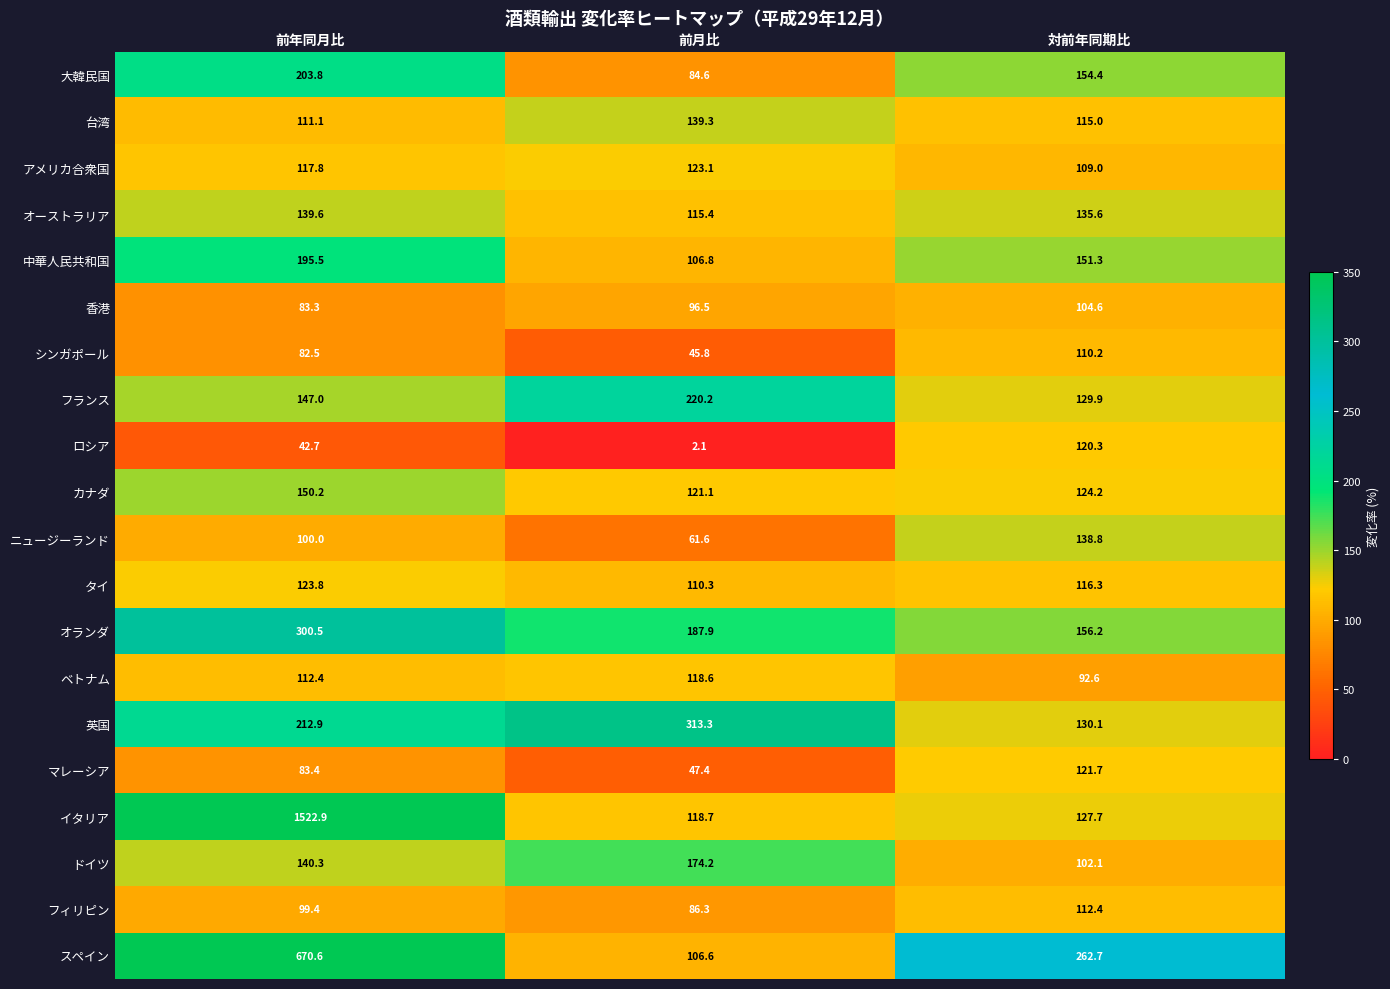

Where does the フィリピン series first go above 99?

前年同月比